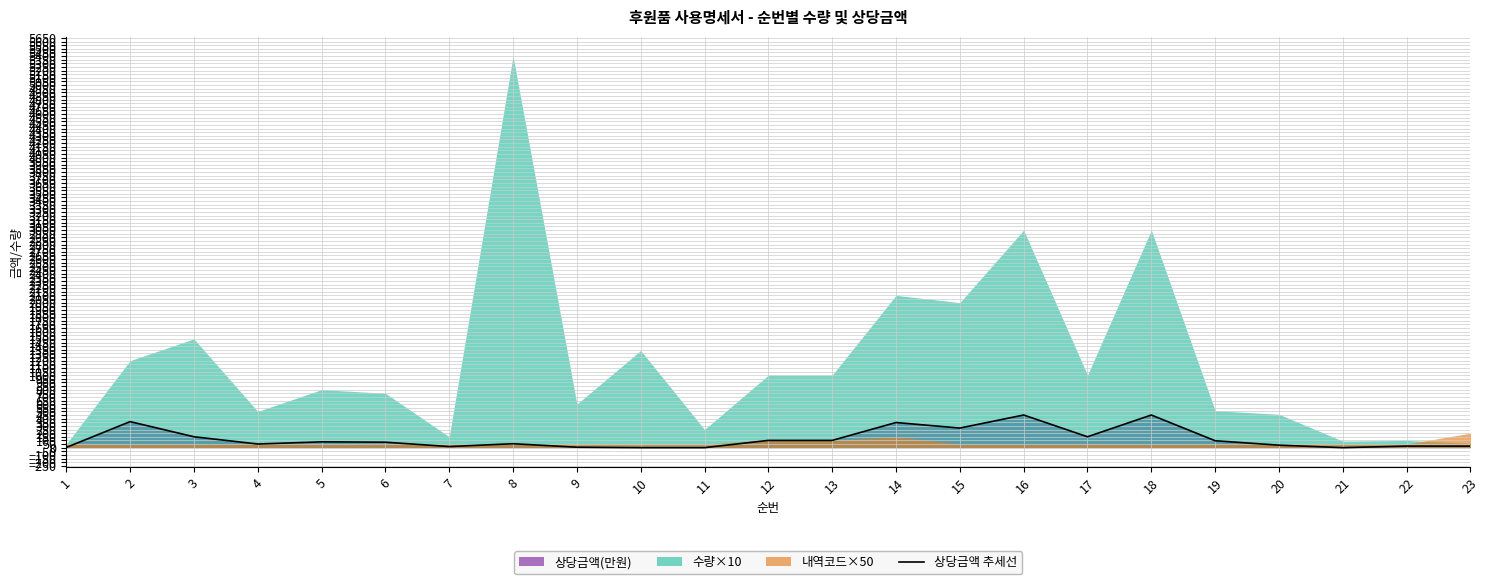

At which category does the data reach its first local valley?

4